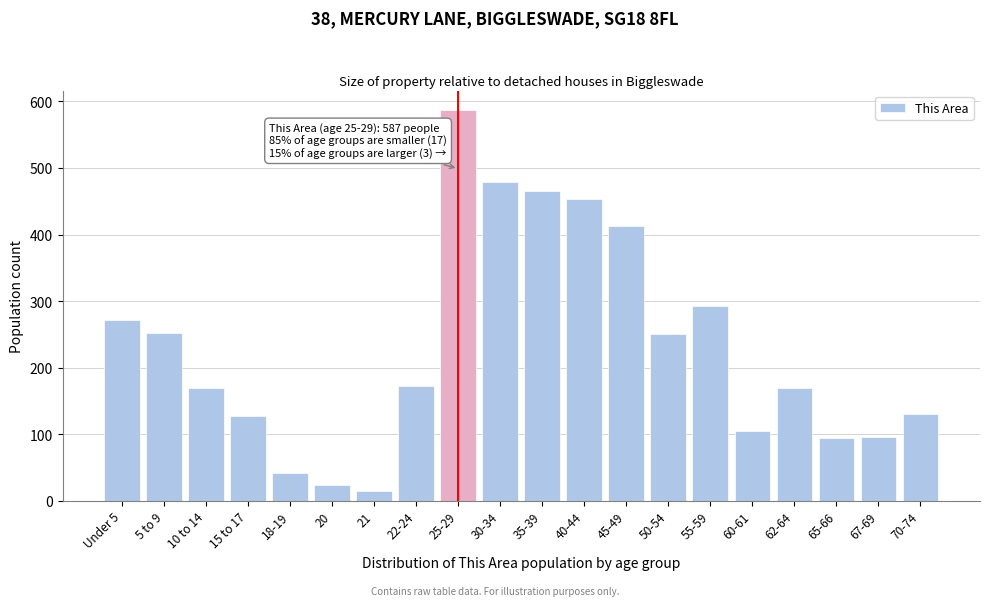

Is it true that the value at 67-69 is 95?

True